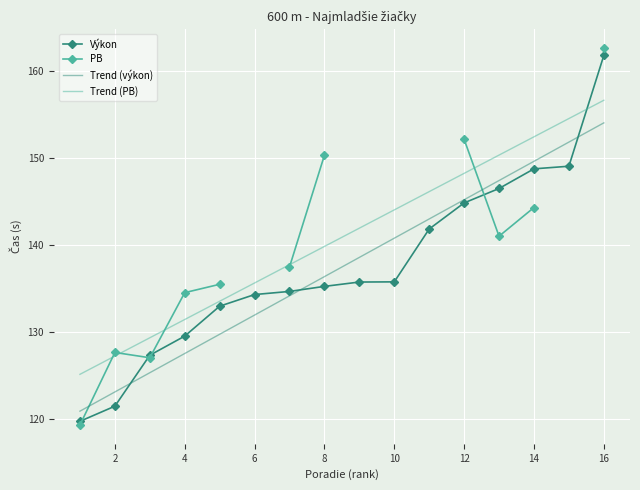

Read the PB value at 2.

127.7